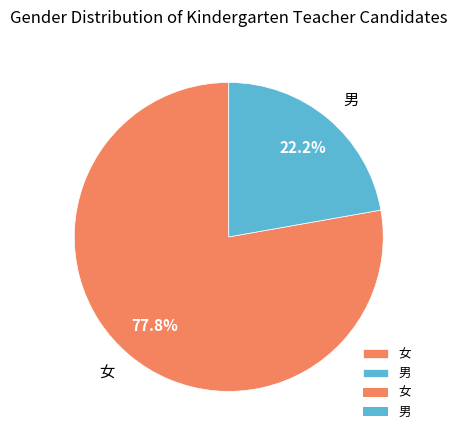

True or false: 女 accounts for 78% of the total.

True